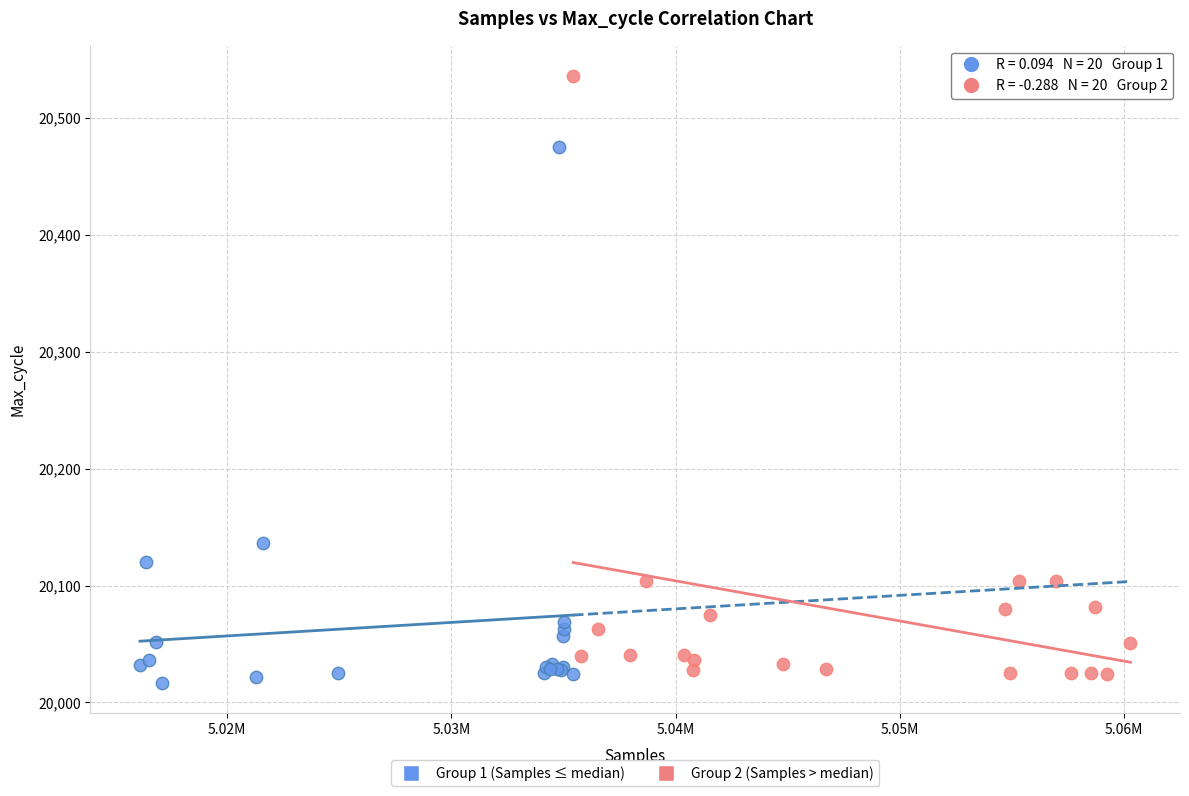

Which series contains the highest Y value?

Group 2 (Samples > median)